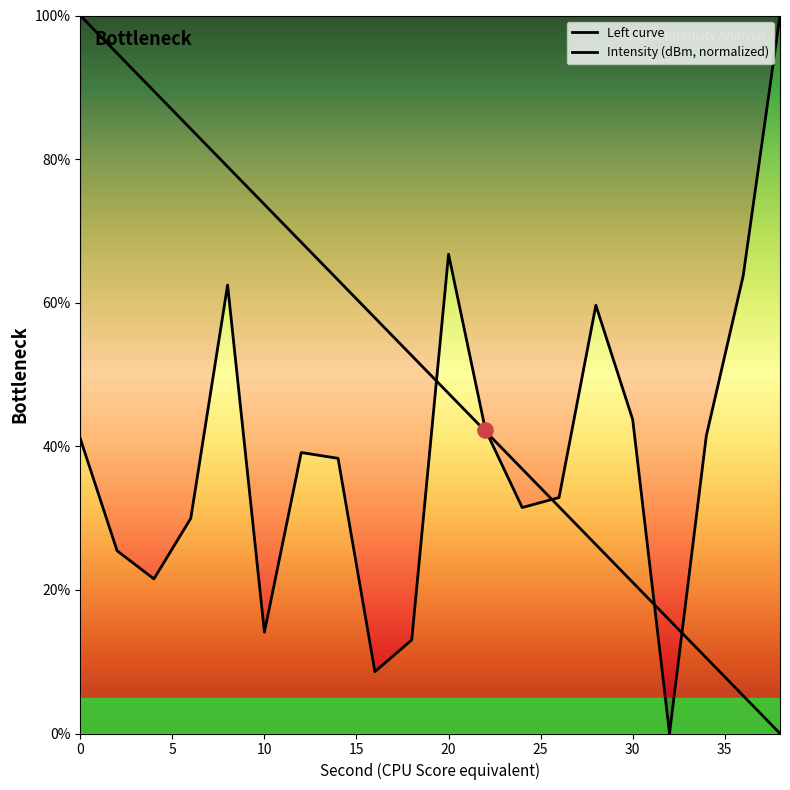

What is the change in value from 14 to 16?

-29.7